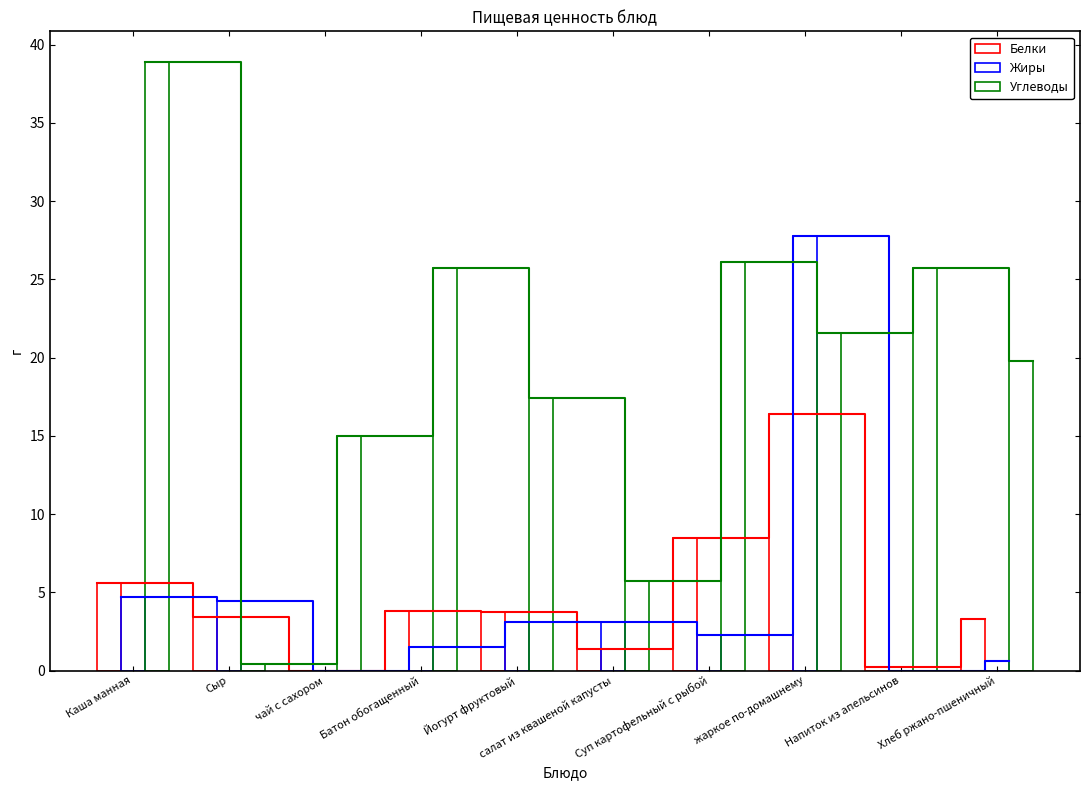

Read the Белки value at Батон обогащенный.

3.8